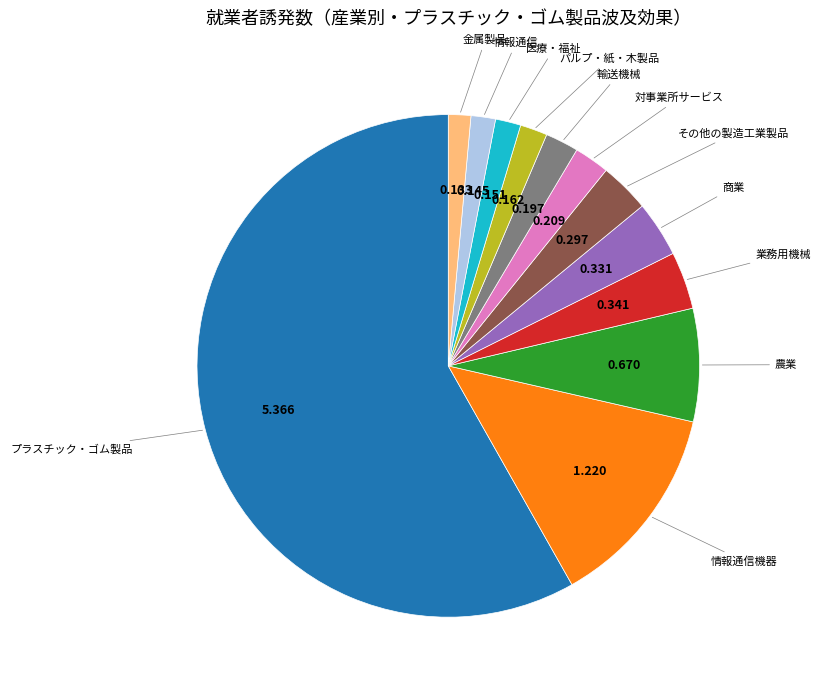

Is there a majority slice in this chart?

Yes